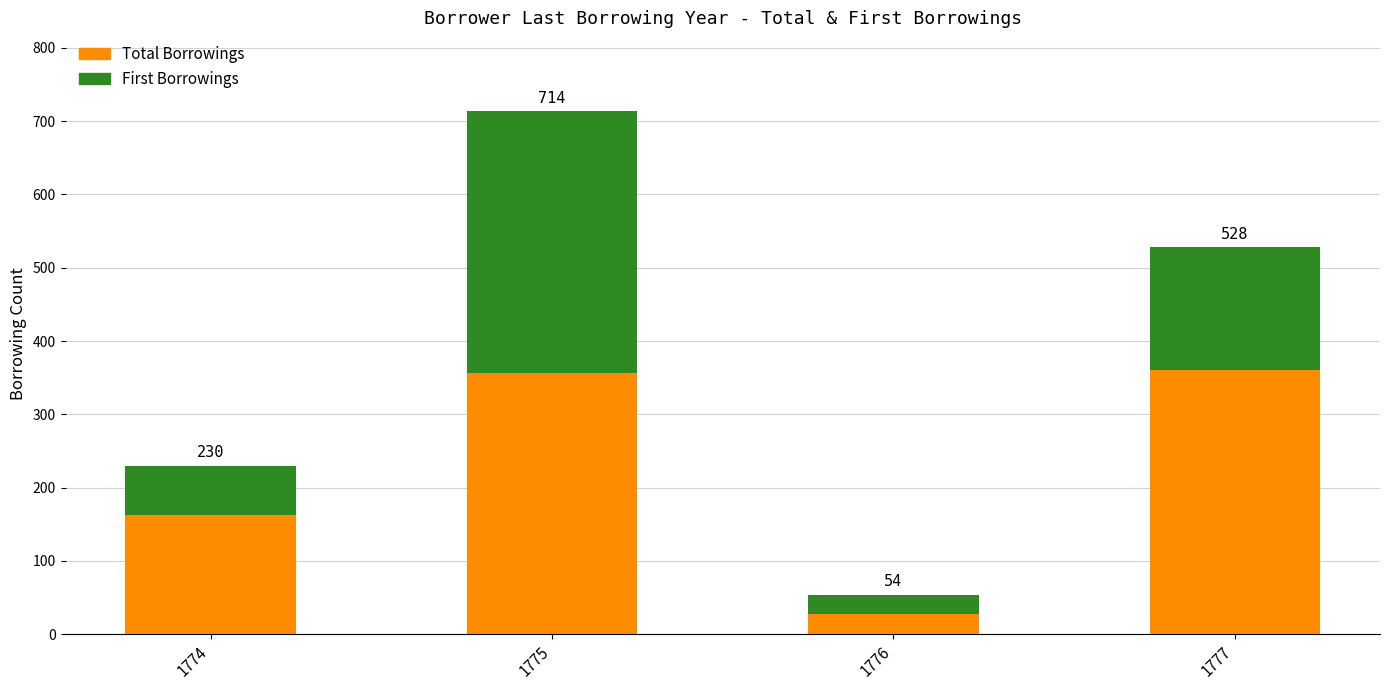

The value of First Borrowings at 1774 is 107. True or false?

False